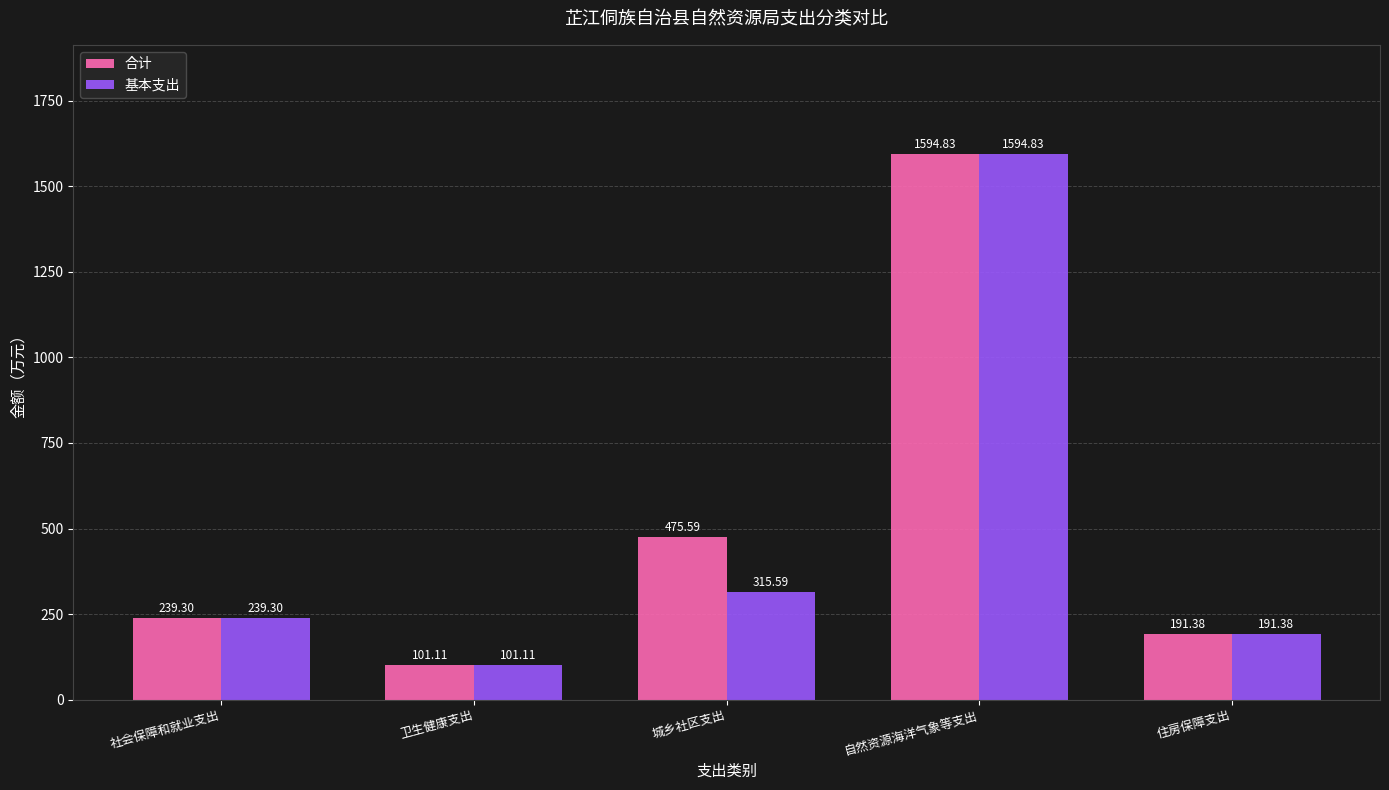

What are all the series names shown in the legend?

合计, 基本支出